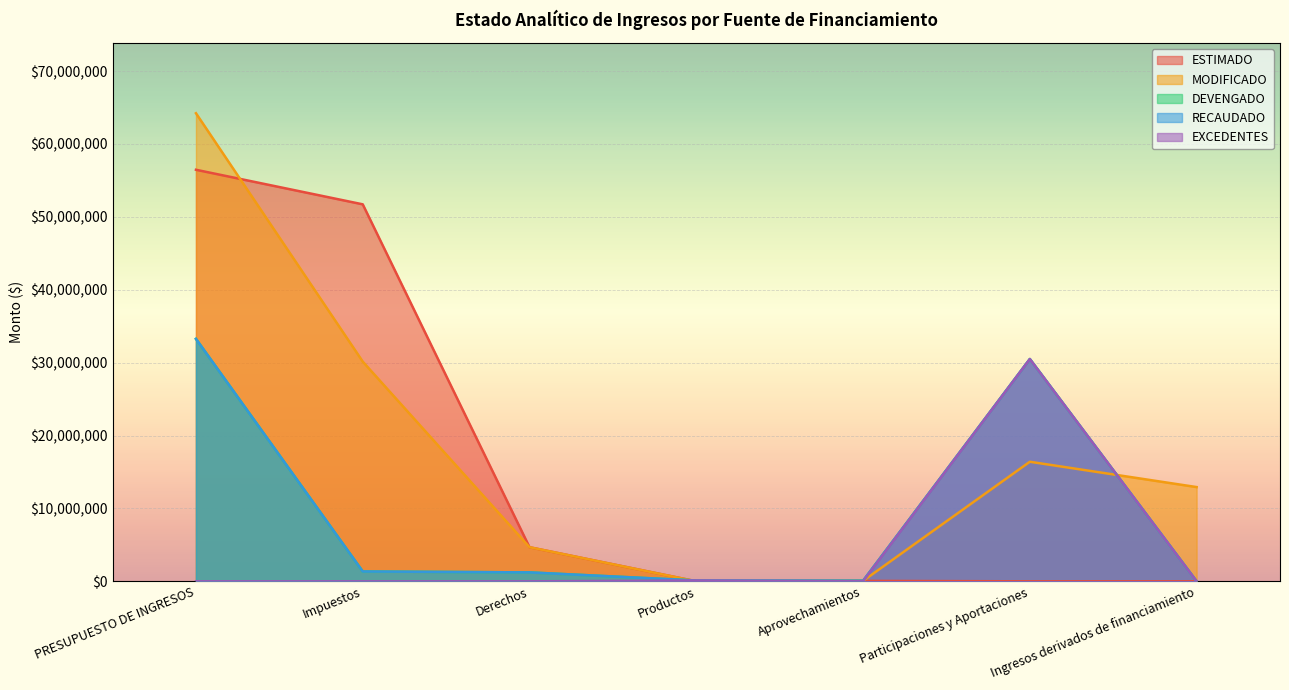

True or false: ESTIMADO has a value of 60944.8 at Aprovechamientos.

True